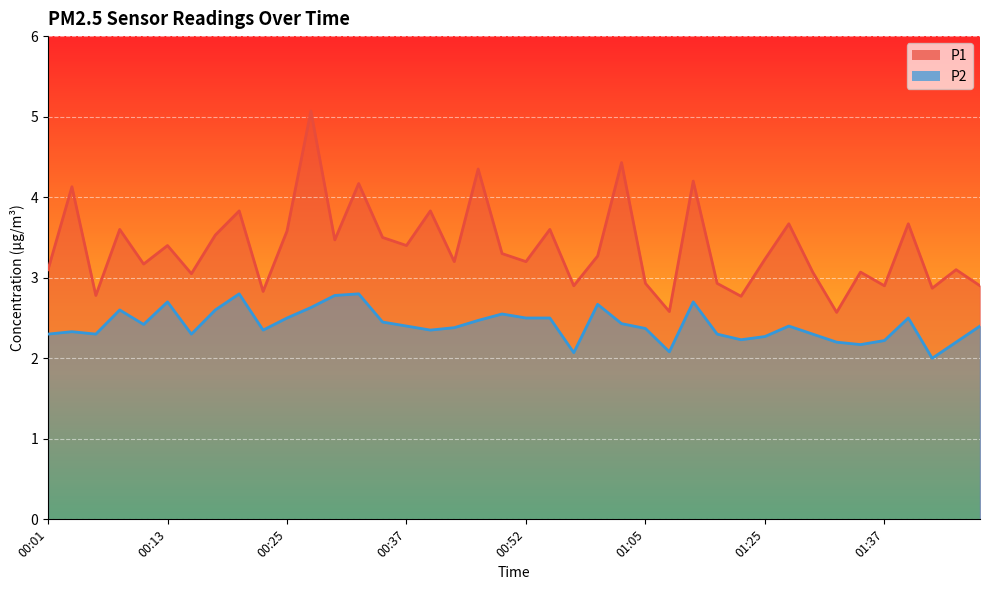

Reading right to left, what are all the values shown in this chart?

P1: 2.9	3.1	2.9	3.7	2.9	3.1	2.6	3.1	3.7	3.2	2.8	2.9	4.2	2.6	2.9	4.4	3.3	2.9	3.6	3.2	3.3	4.3	3.2	3.8	3.4	3.5	4.2	3.5	5.1	3.6	2.8	3.8	3.5	3.0	3.4	3.2	3.6	2.8	4.1	3.1
P2: 2.4	2.2	2.0	2.5	2.2	2.2	2.2	2.3	2.4	2.3	2.2	2.3	2.7	2.1	2.4	2.4	2.7	2.1	2.5	2.5	2.5	2.5	2.4	2.4	2.4	2.5	2.8	2.8	2.6	2.5	2.4	2.8	2.6	2.3	2.7	2.4	2.6	2.3	2.3	2.3